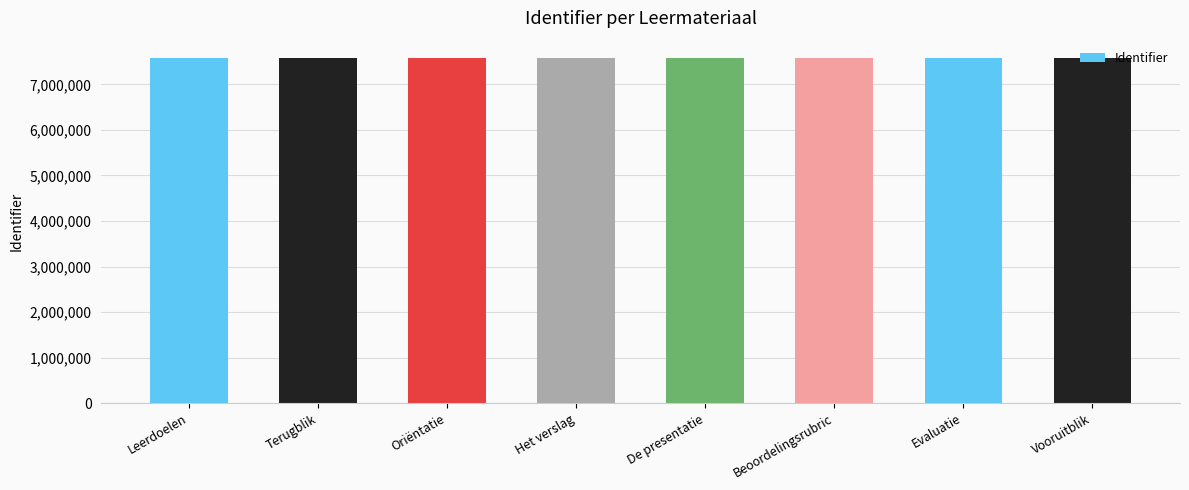

What is the approximate value at De presentatie?

7581507